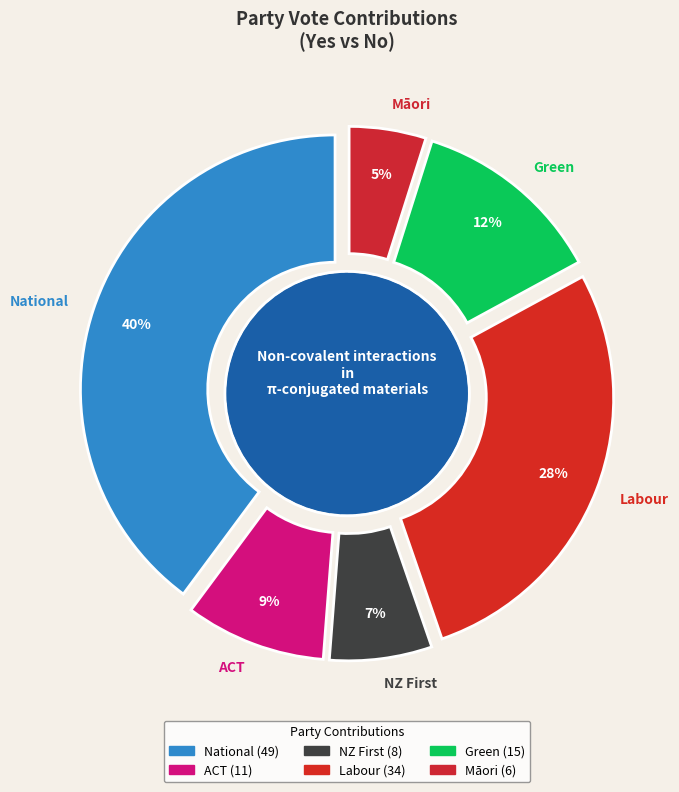

Which slice is the smallest?

Māori